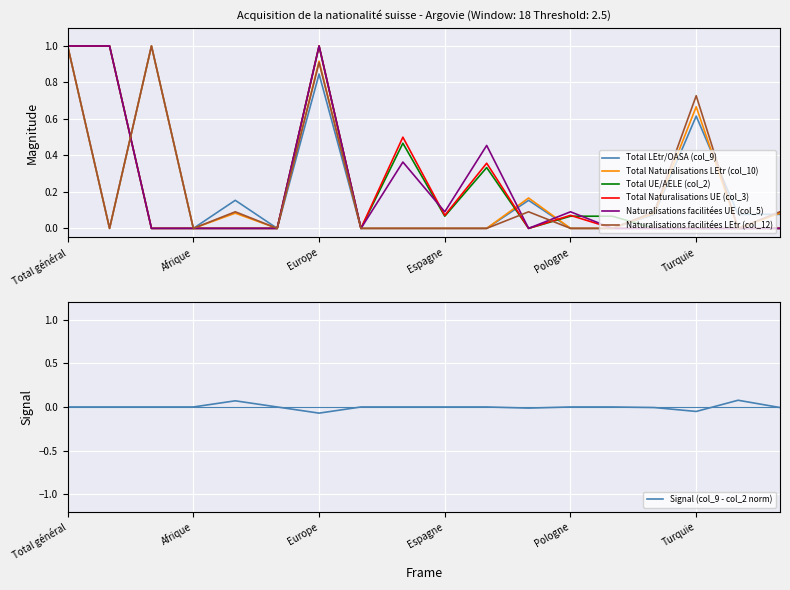

Reading left to right, transcribe all the data shown in this chart.

Total LEtr/OASA (col_9): 1.0	0.0	1.0	0.0	0.2	0.0	0.8	0.0	0.0	0.0	0.0	0.2	0.0	0.0	0.1	0.6	0.1	0.1
Total Naturalisations LEtr (col_10): 1.0	0.0	1.0	0.0	0.1	0.0	0.9	0.0	0.0	0.0	0.0	0.2	0.0	0.0	0.1	0.7	0.0	0.1
Total UE/AELE (col_2): 1.0	1.0	0.0	0.0	0.0	0.0	1.0	0.0	0.5	0.1	0.3	0.0	0.1	0.1	0.0	0.0	0.0	0.0
Total Naturalisations UE (col_3): 1.0	1.0	0.0	0.0	0.0	0.0	1.0	0.0	0.5	0.1	0.4	0.0	0.1	0.0	0.0	0.0	0.0	0.0
Naturalisations facilitées UE (col_5): 1.0	1.0	0.0	0.0	0.0	0.0	1.0	0.0	0.4	0.1	0.5	0.0	0.1	0.0	0.0	0.0	0.0	0.0
Naturalisations facilitées LEtr (col_12): 1.0	0.0	1.0	0.0	0.1	0.0	0.9	0.0	0.0	0.0	0.0	0.1	0.0	0.0	0.1	0.7	0.0	0.1